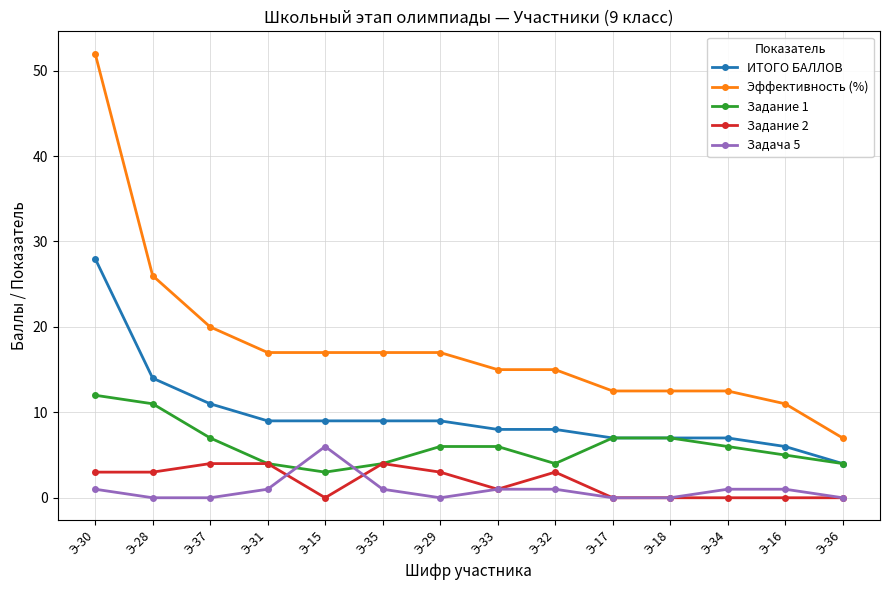

What is the label of the 10th point from the right?

Э-15